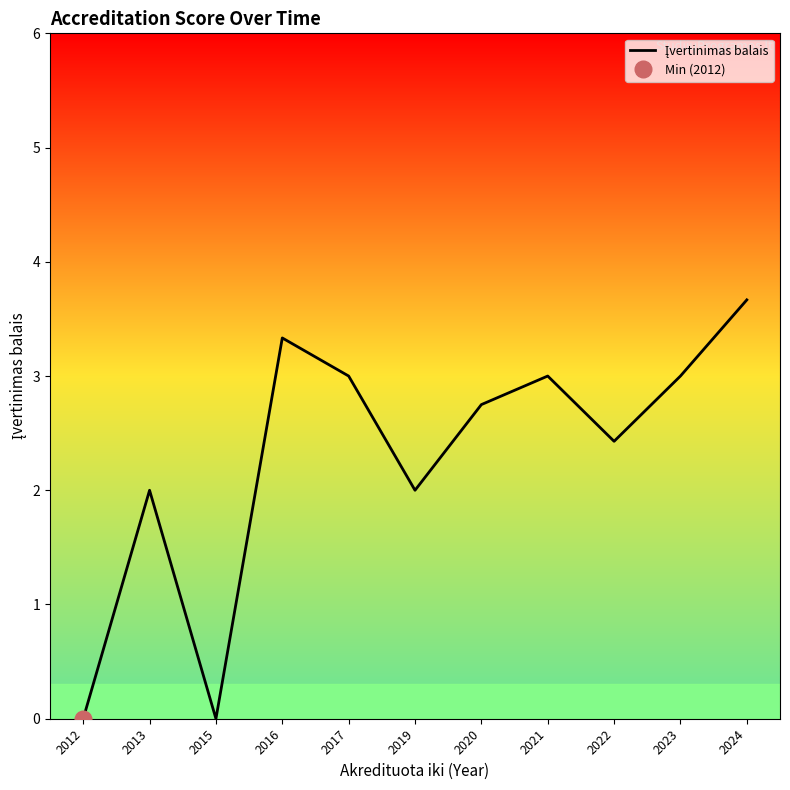

Where is the first local maximum?

2013